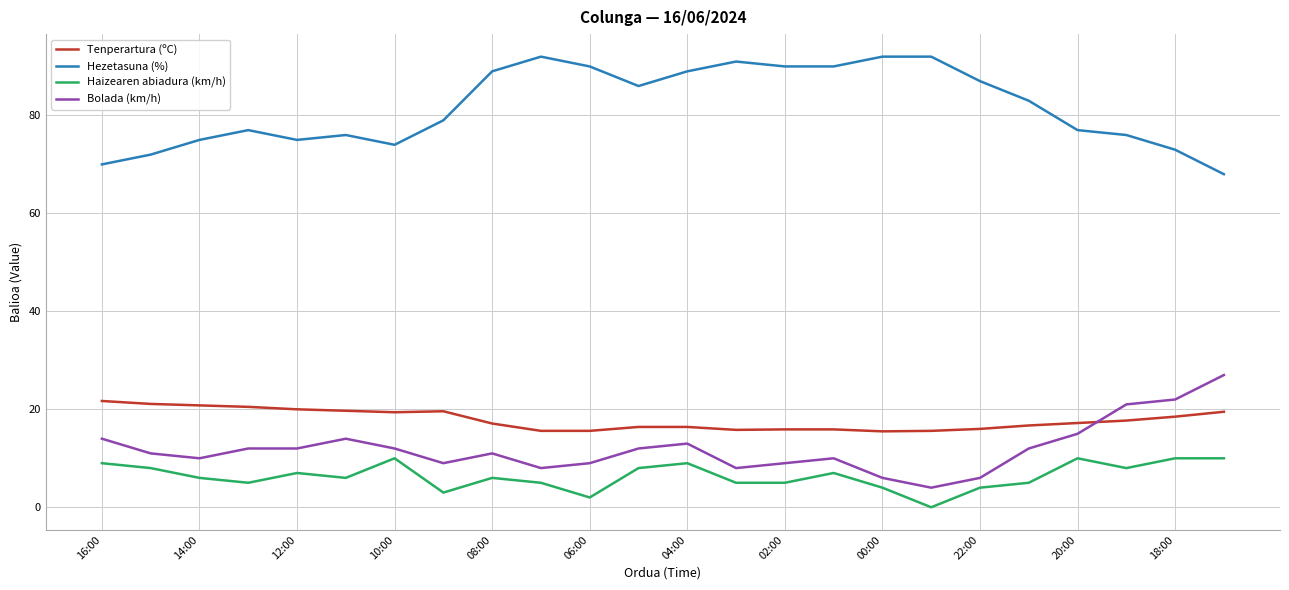

True or false: Tenperartura (ºC) and Bolada (km/h) intersect in this chart.

True